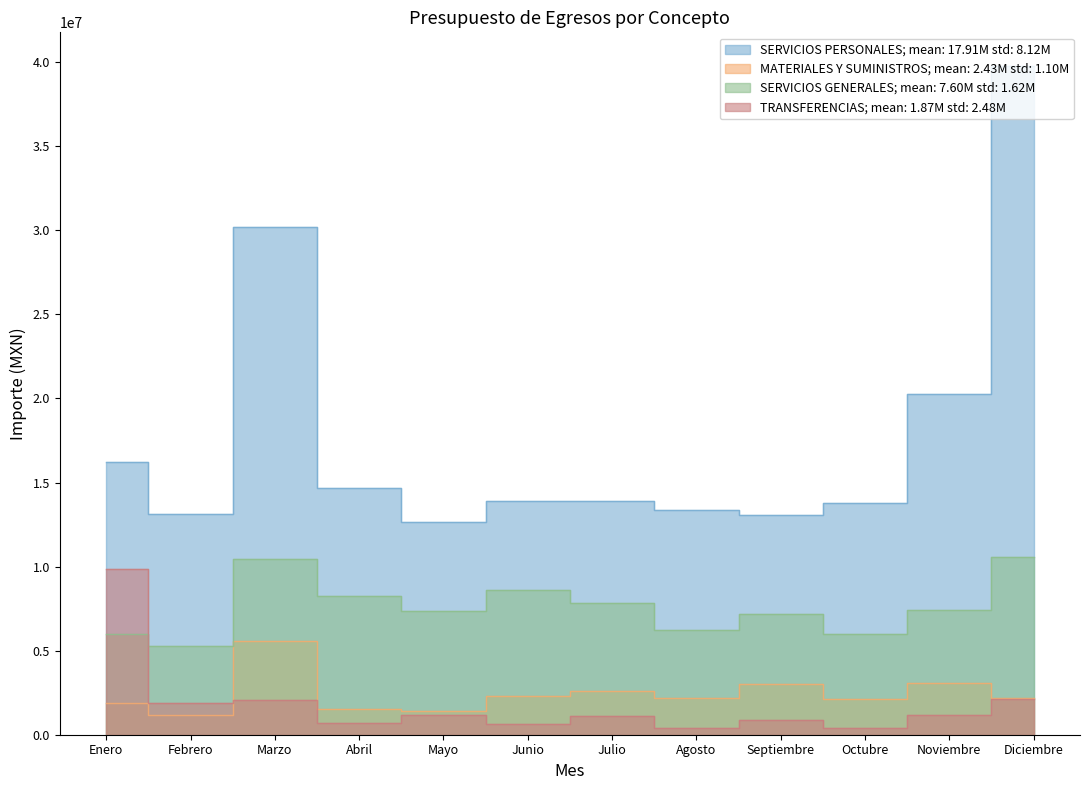

What is the value of the SERVICIOS GENERALES point at the 6th from the left?

8623069